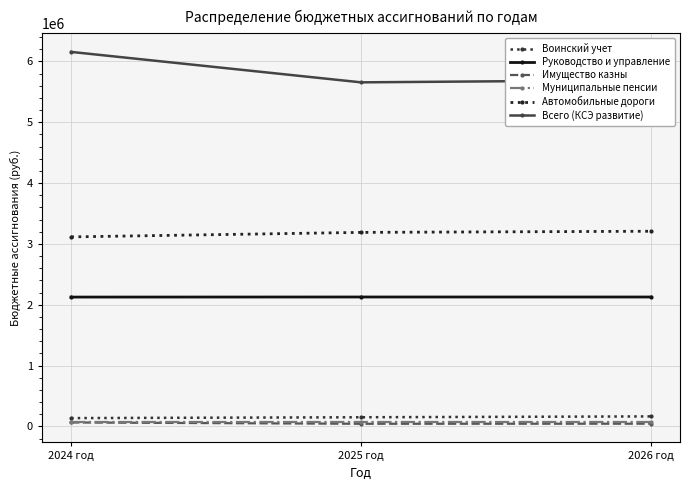

Is this an area chart (filled region under the line)?

No